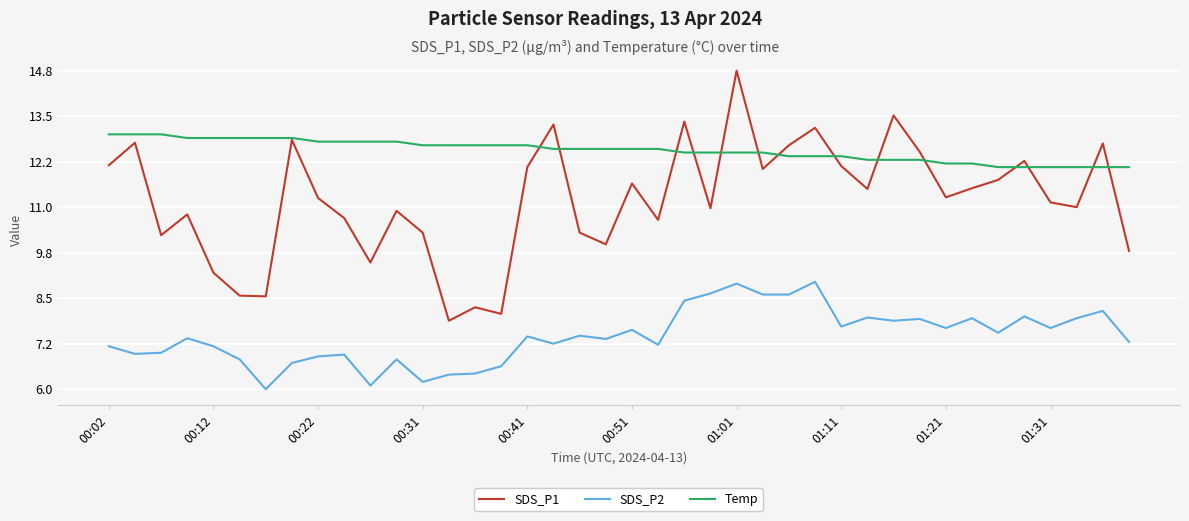

Which series has the largest total across all categories?

Temp